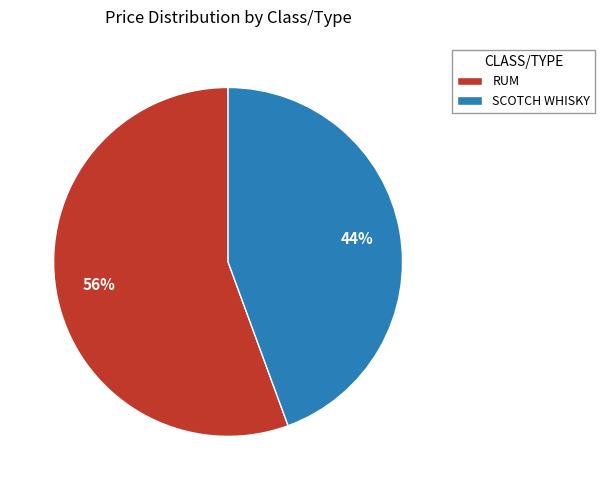

Does any single category account for the majority?

Yes